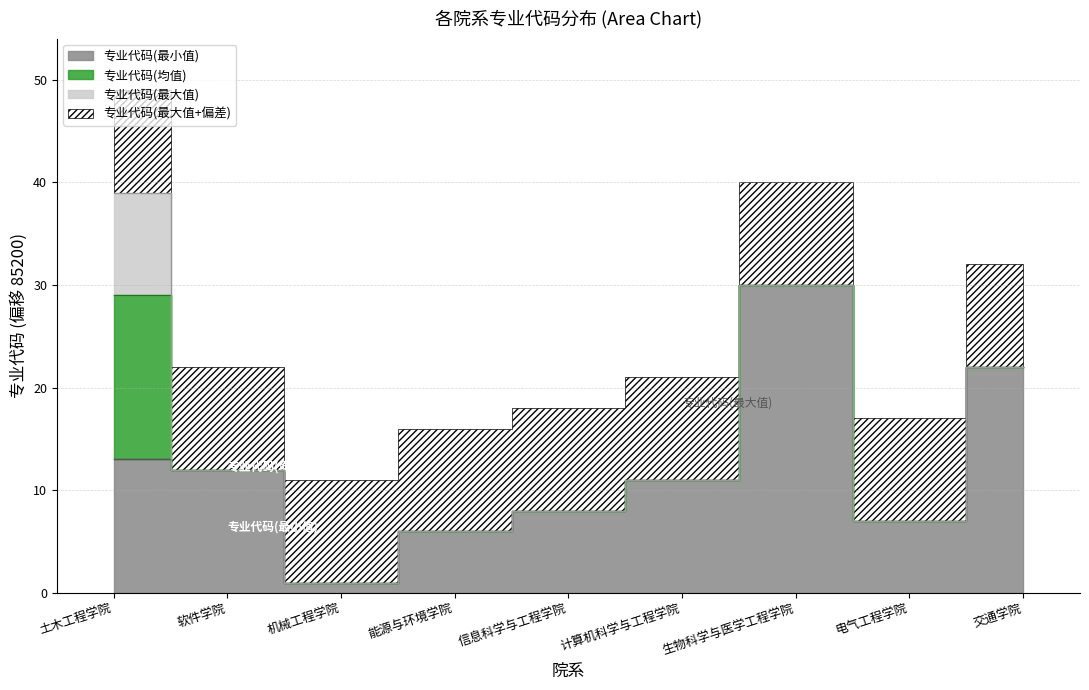

What is the difference between the maximum and minimum values in the 专业代码(均值) series?

29